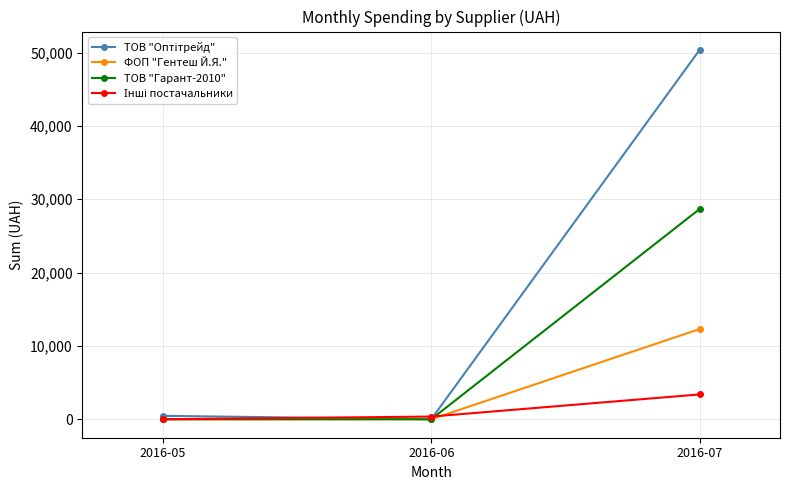

At which category is the sum across all series the highest?

2016-07